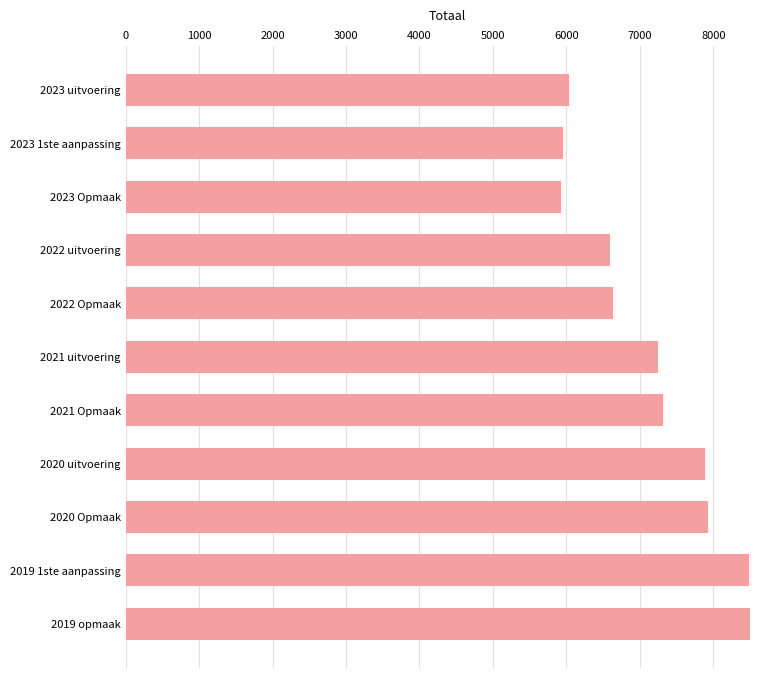

At which label is the value closest to 7213?

2021 uitvoering